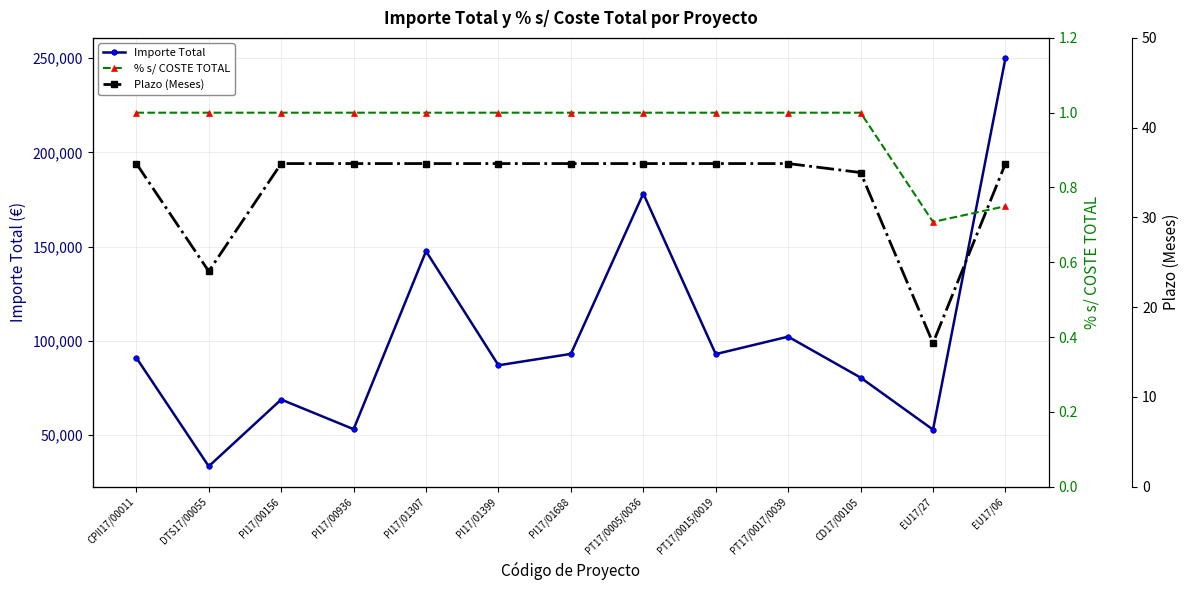

The Importe Total series shows 80598.0 at CD17/00105. True or false?

True